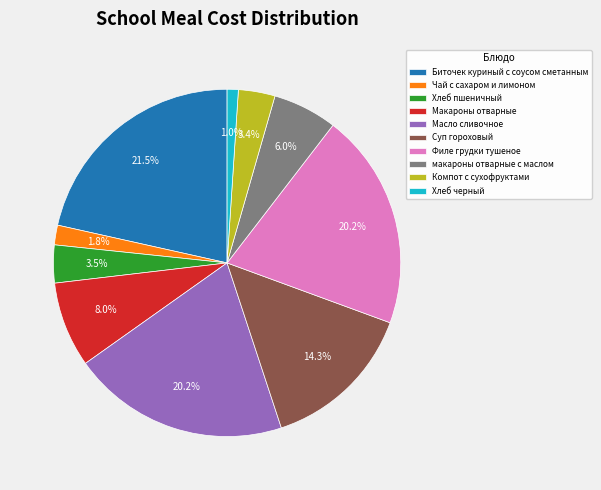

To the nearest percent, what is the difference between the Хлеб пшеничный and Биточек куриный с соусом сметанным slice percentages?

18%